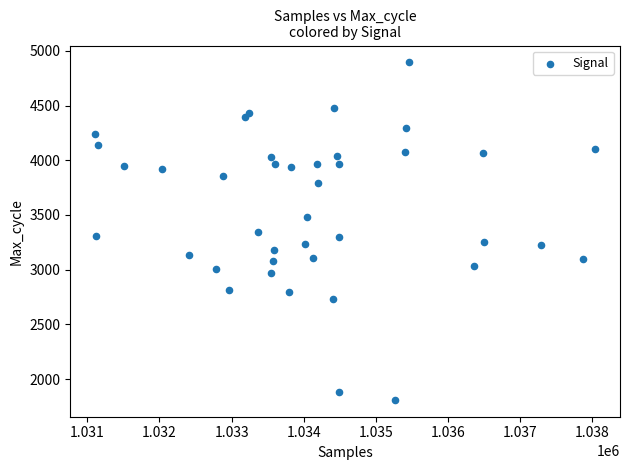

What is the range of X values (max minus min)?

6933